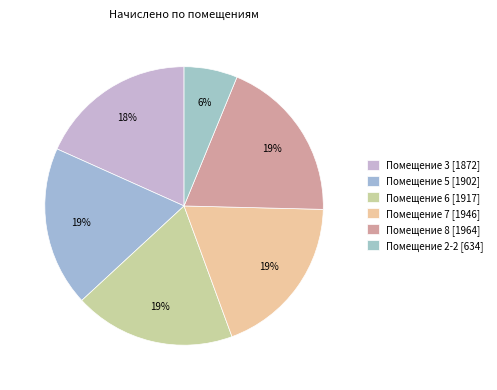

How many segments does this pie chart have?

6